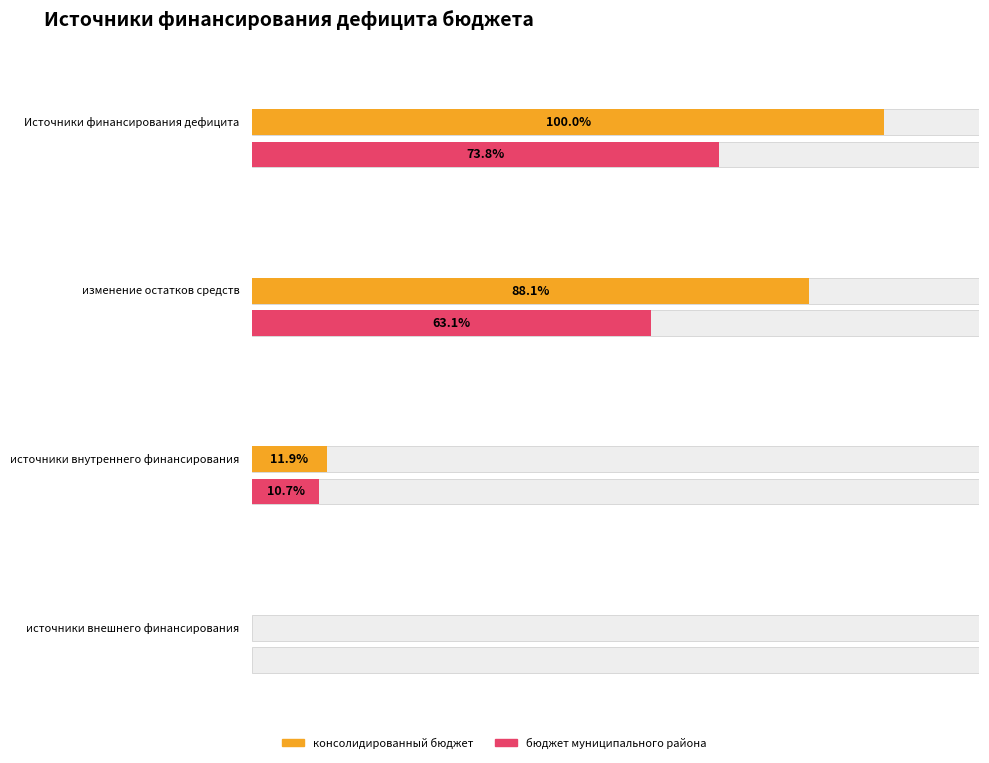

Reading right to left, extract all data points from this chart.

консолидированный бюджет: источники внешнего финансирования=0.0	источники внутреннего финансирования=21958100.0	изменение остатков средств=163279894.6	Источники финансирования дефицита=185237994.6
бюджет муниципального района: источники внешнего финансирования=0.0	источники внутреннего финансирования=19754000.0	изменение остатков средств=116937404.5	Источники финансирования дефицита=136691404.5